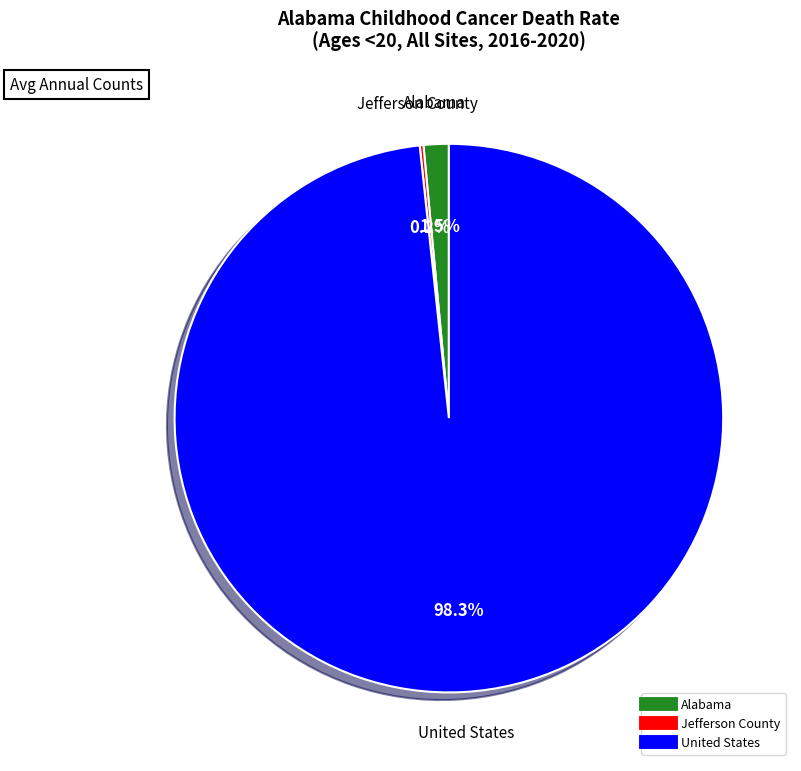

Which category has the biggest portion of the pie?

United States